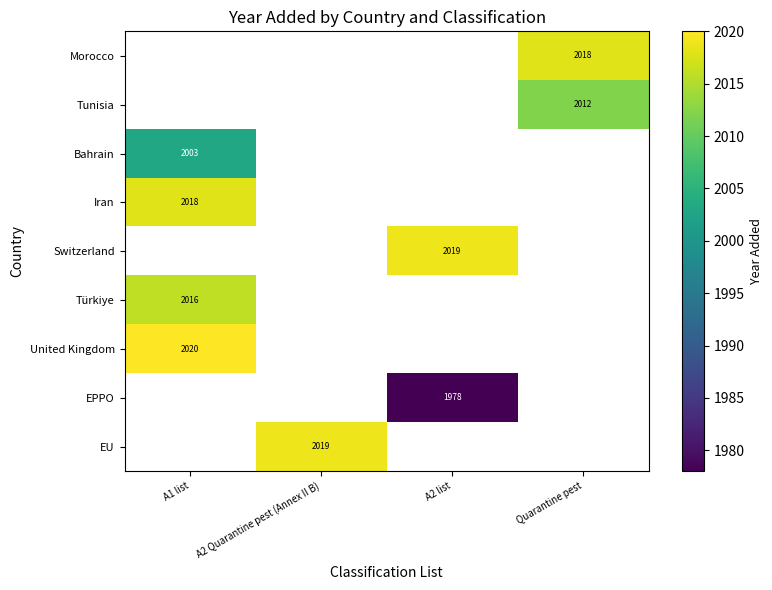

What is the difference between the highest and lowest values at Quarantine pest?

6.0